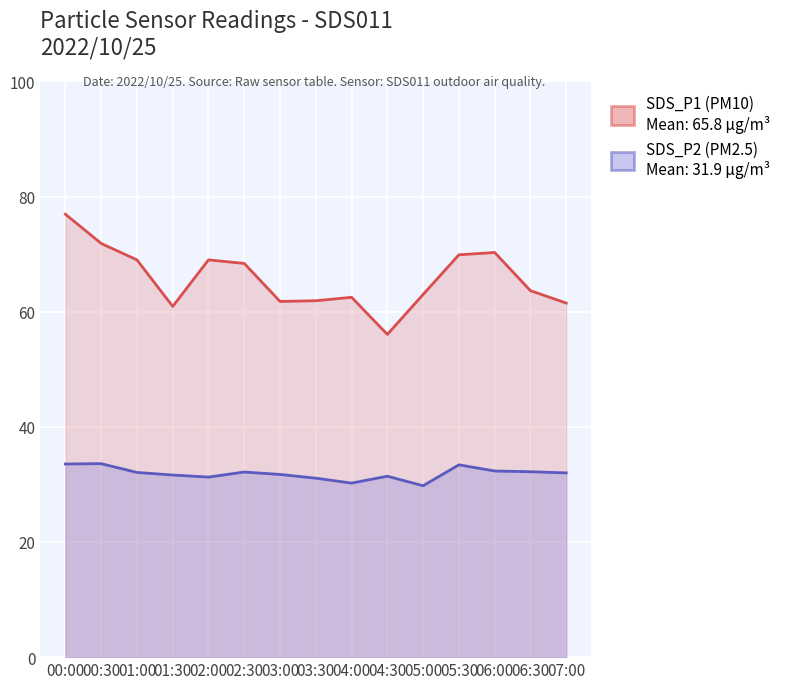

Where does the SDS_P1 series first go above 63?

00:00